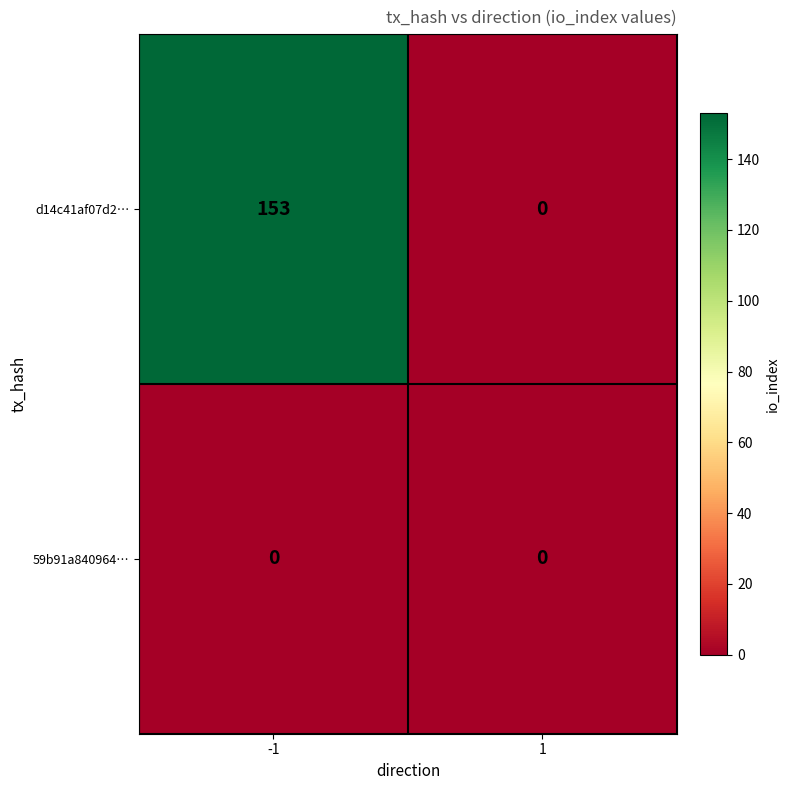

Which series has the largest total across all categories?

d14c41af07d2…